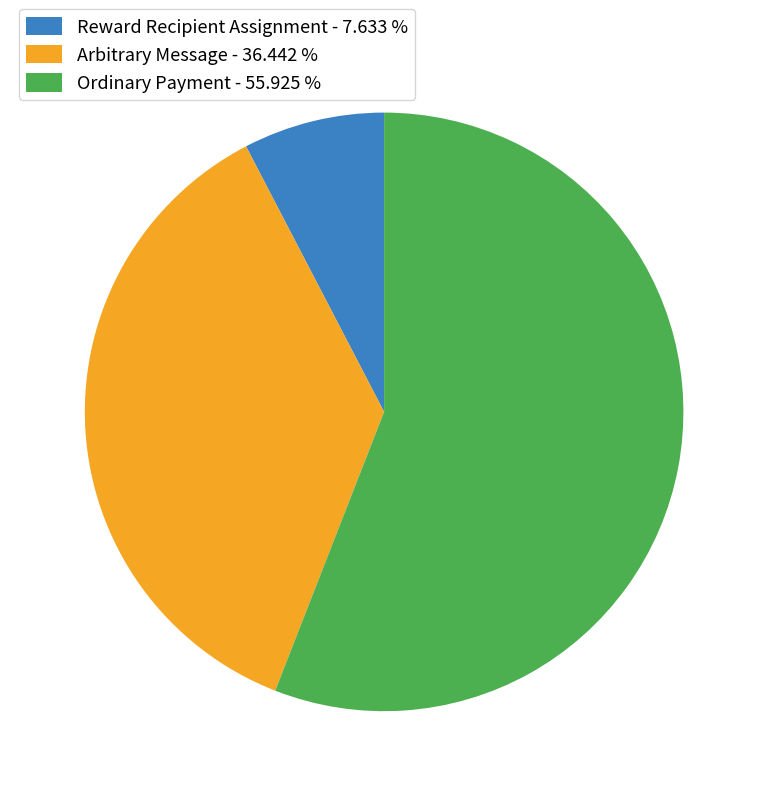

What is the ratio of the value at Arbitrary Message to the value at Ordinary Payment?

0.7